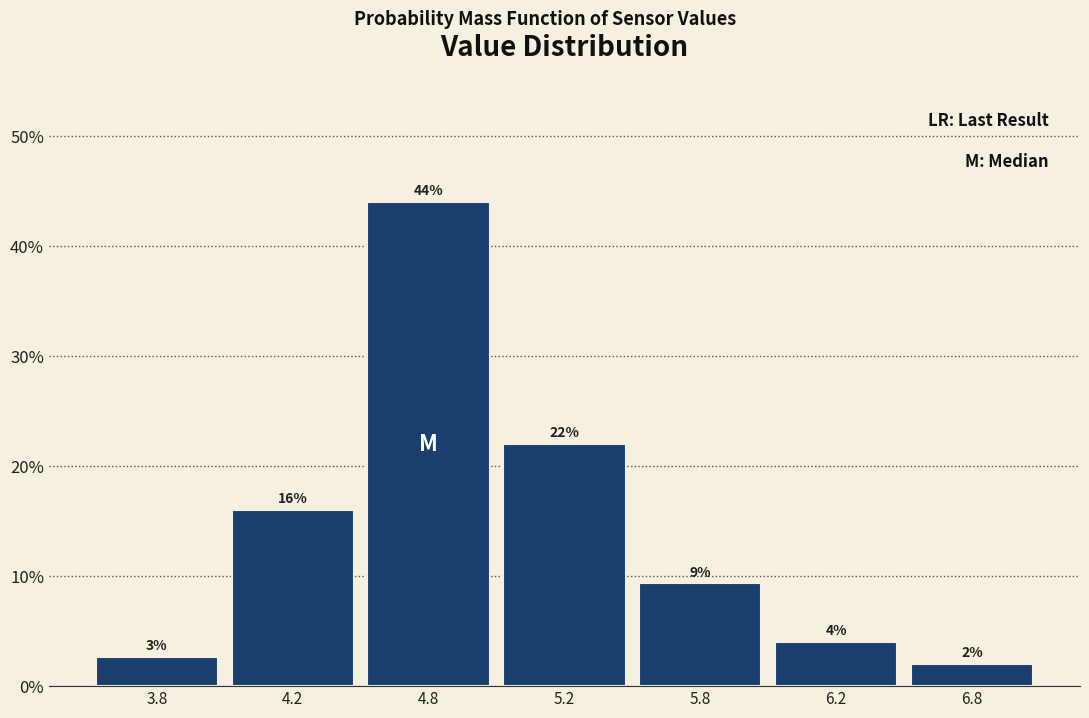

What position from the right is 5.2?

4